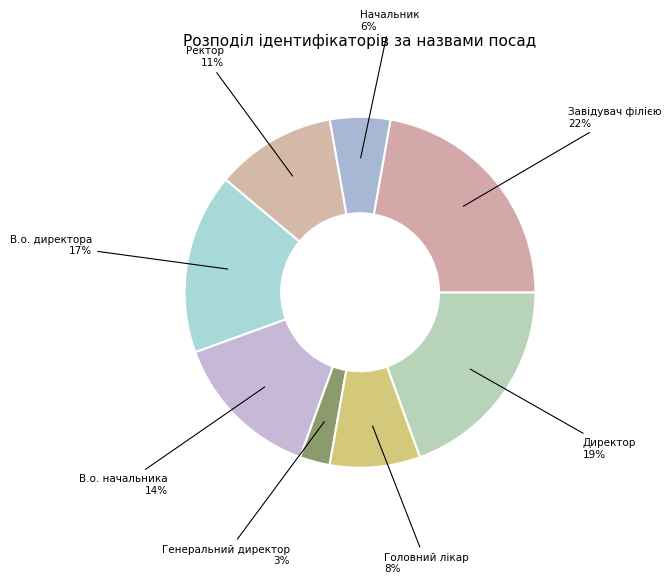

Does Ректор account for over 50% of the chart?

No